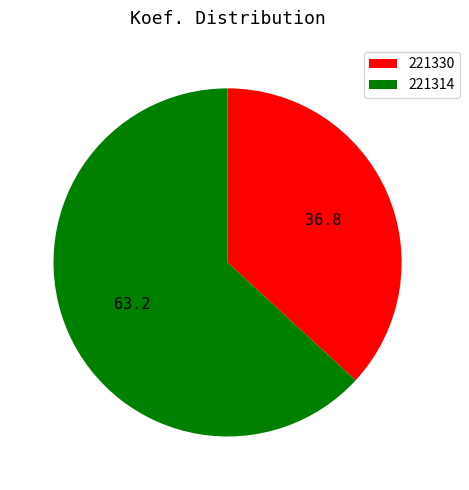

Is the sum of 221330 and 221314 greater than half?

Yes